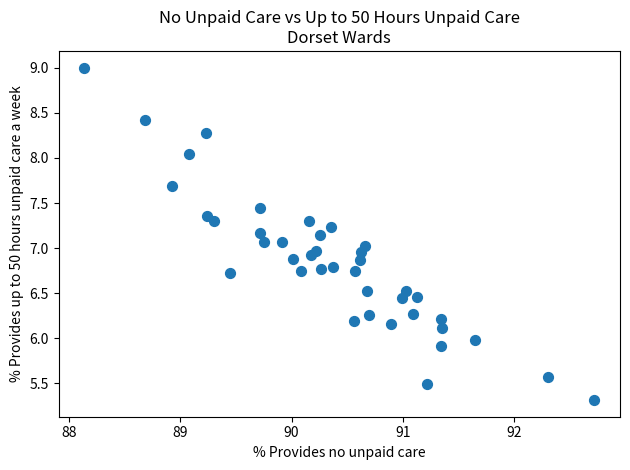

What is the range of Y values (max minus min)?

3.7